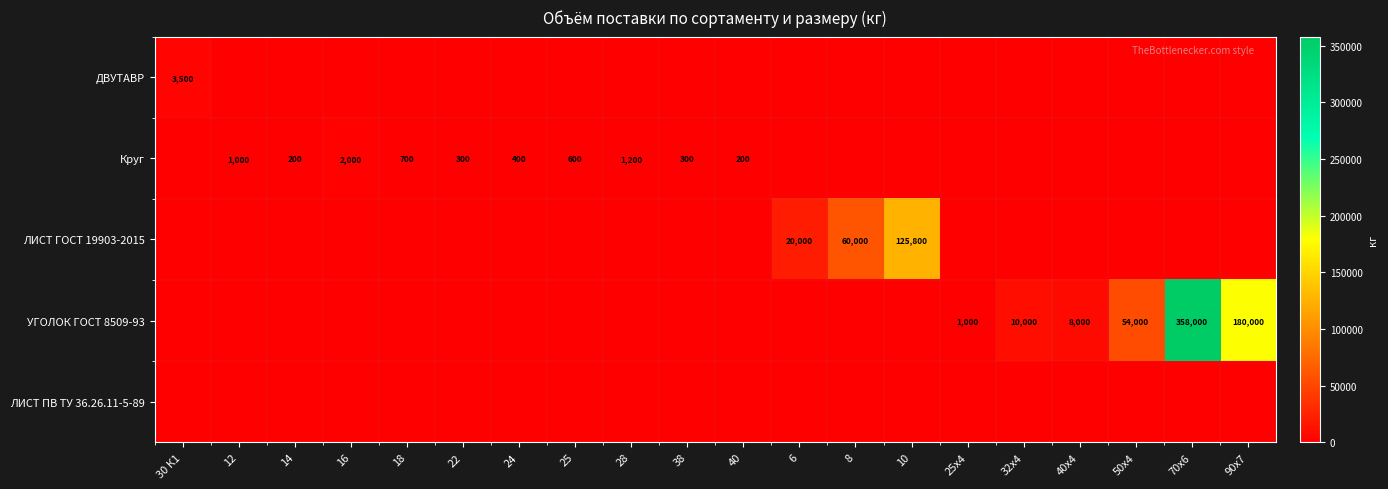

Which has a higher value, 22 or 32х4?

22